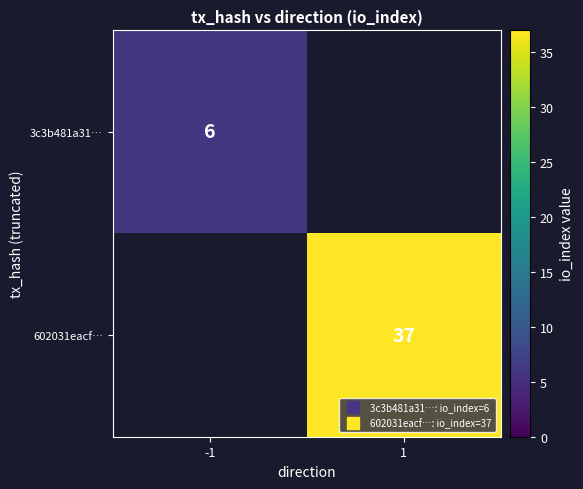

Read the 3c3b481a31… value at -1.

6.0